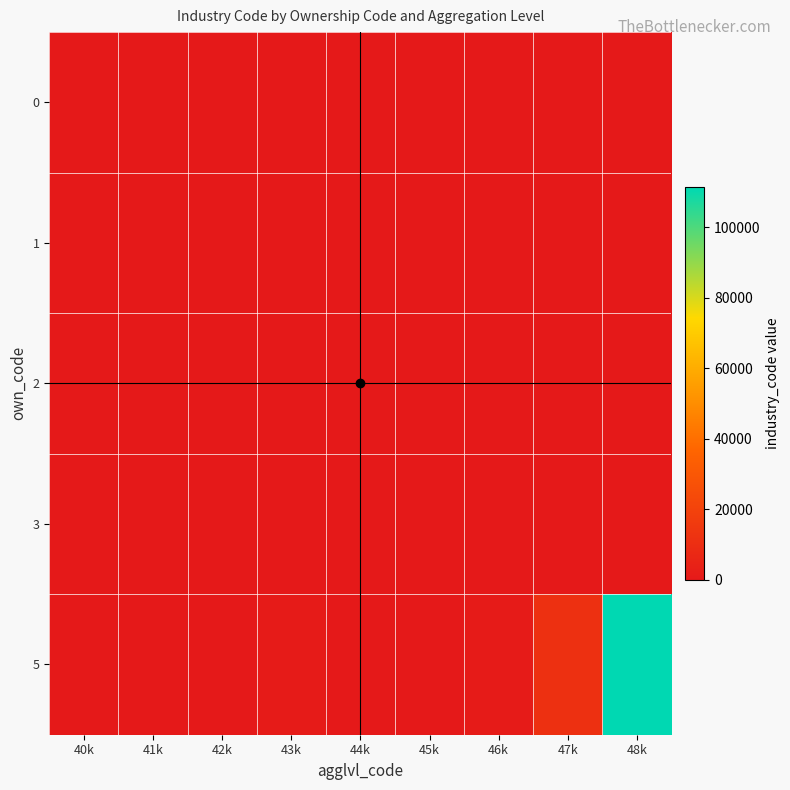

Count the number of categories in the chart.

9